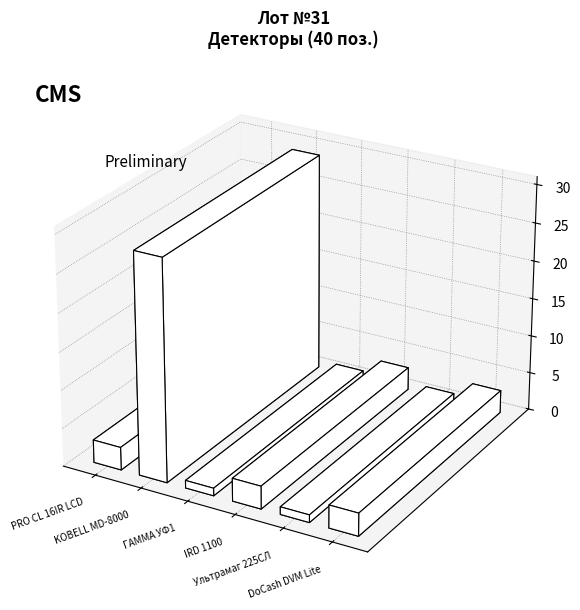

Which label corresponds to the smallest value in the chart?

Детектор ГАММА УФ1